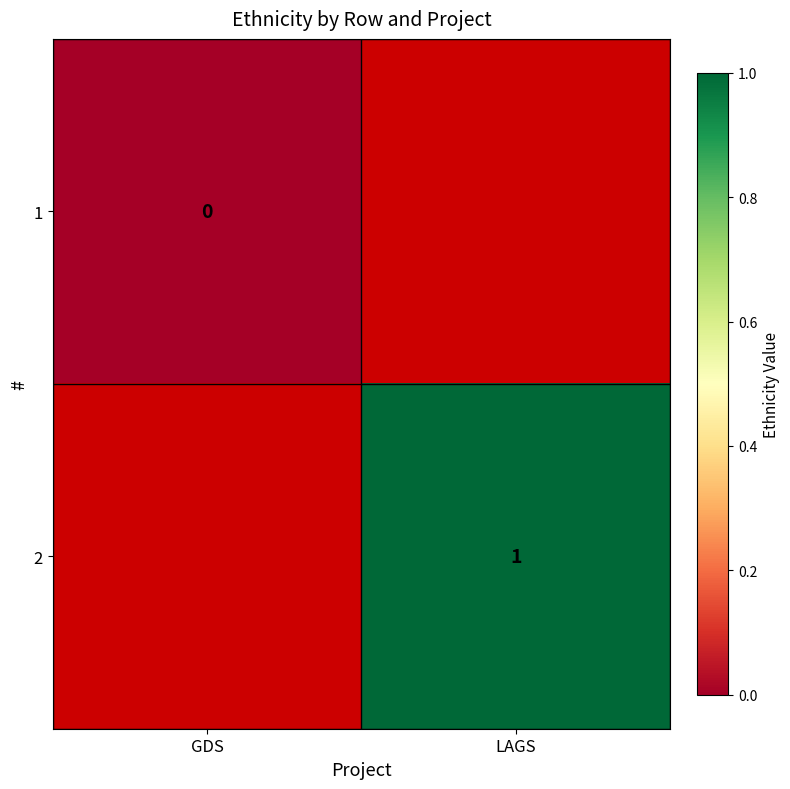

The value of 2 at LAGS is 1. True or false?

True